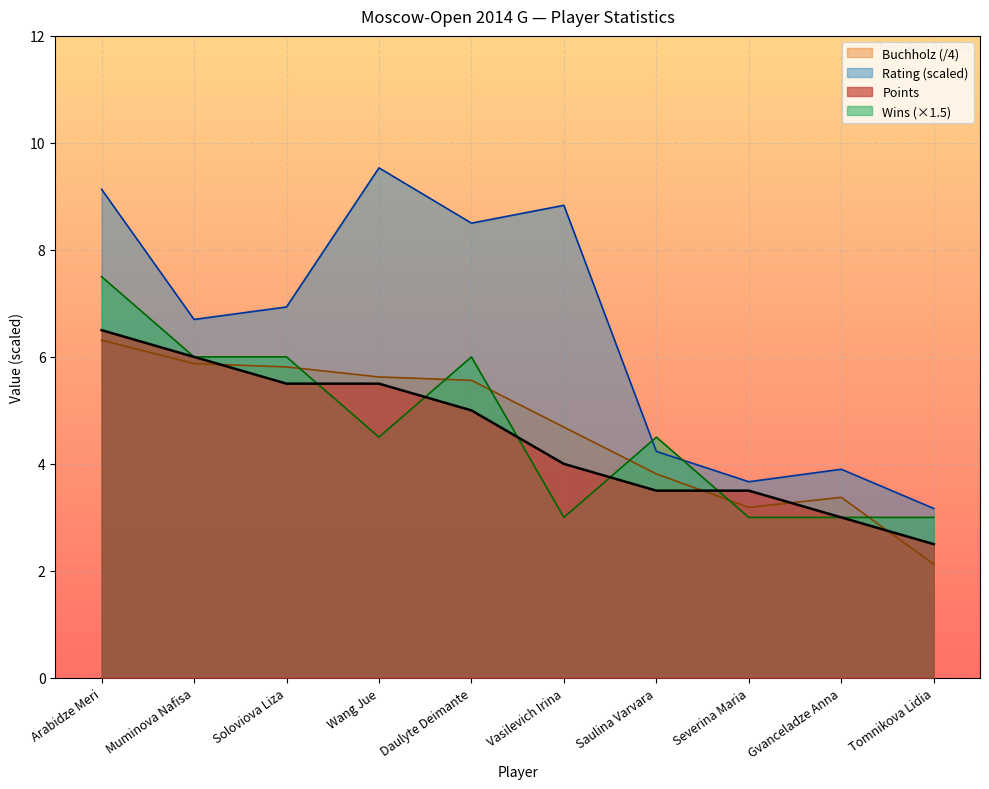

True or false: Points and Buchholz cross at least once.

True